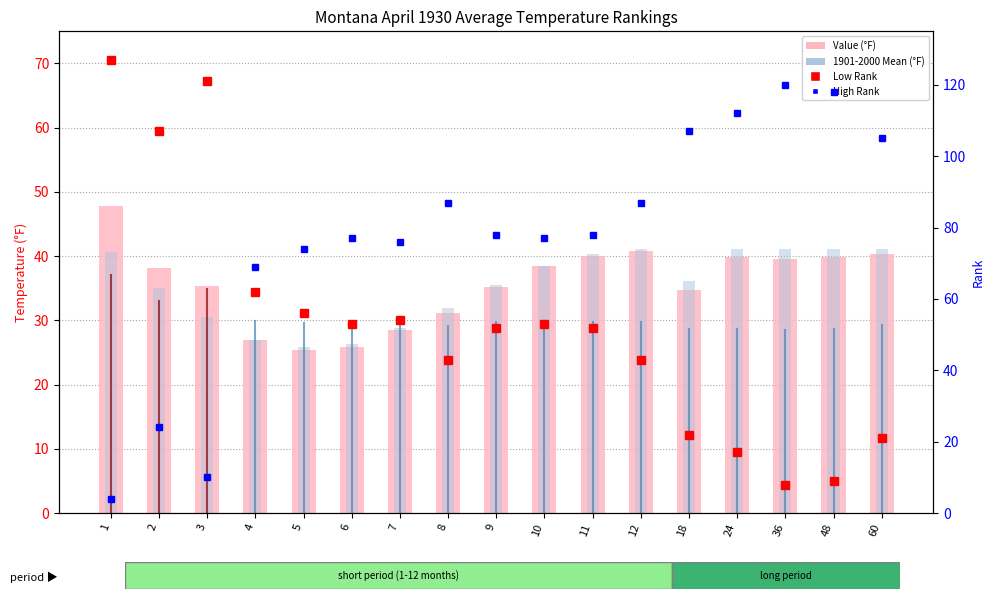

What is the difference between the second highest and minimum values in the Value (°F) series?

15.4